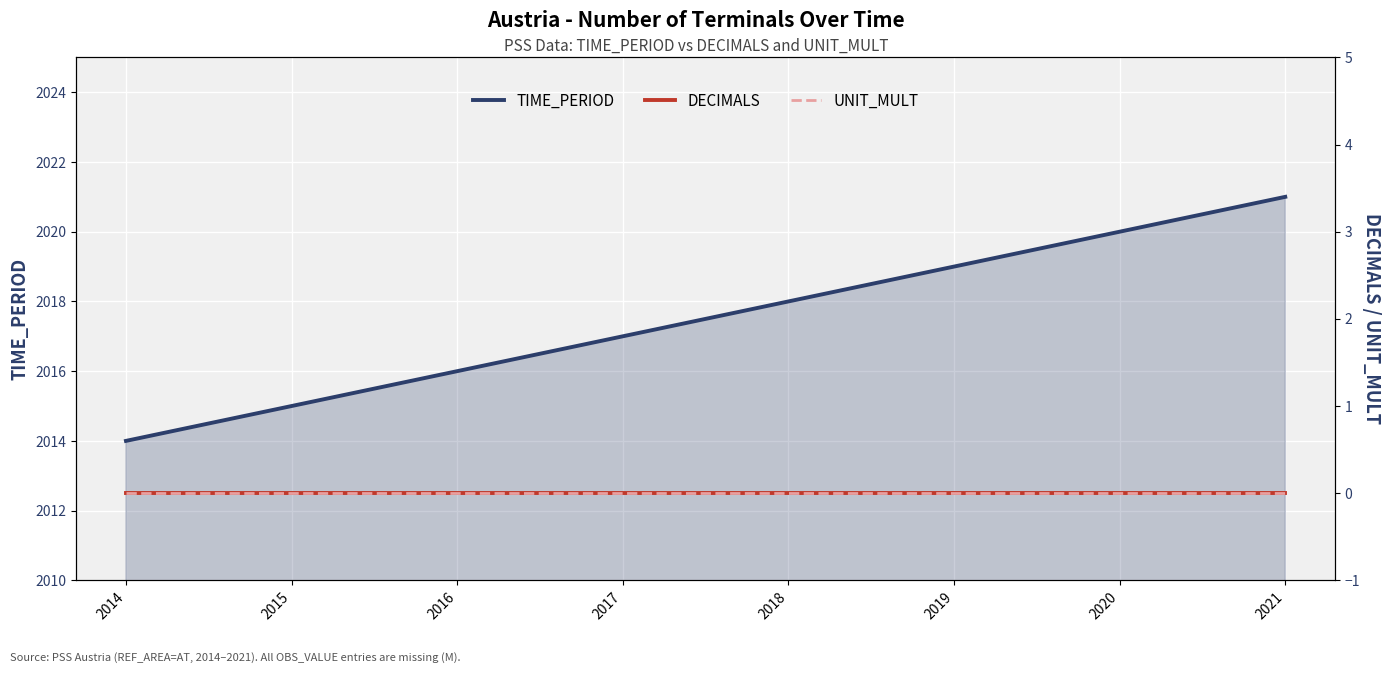

Reading left to right, what are all the values shown in this chart?

TIME_PERIOD: 2014=2014	2015=2015	2016=2016	2017=2017	2018=2018	2019=2019	2020=2020	2021=2021
DECIMALS: 2014=0	2015=0	2016=0	2017=0	2018=0	2019=0	2020=0	2021=0
UNIT_MULT: 2014=0	2015=0	2016=0	2017=0	2018=0	2019=0	2020=0	2021=0